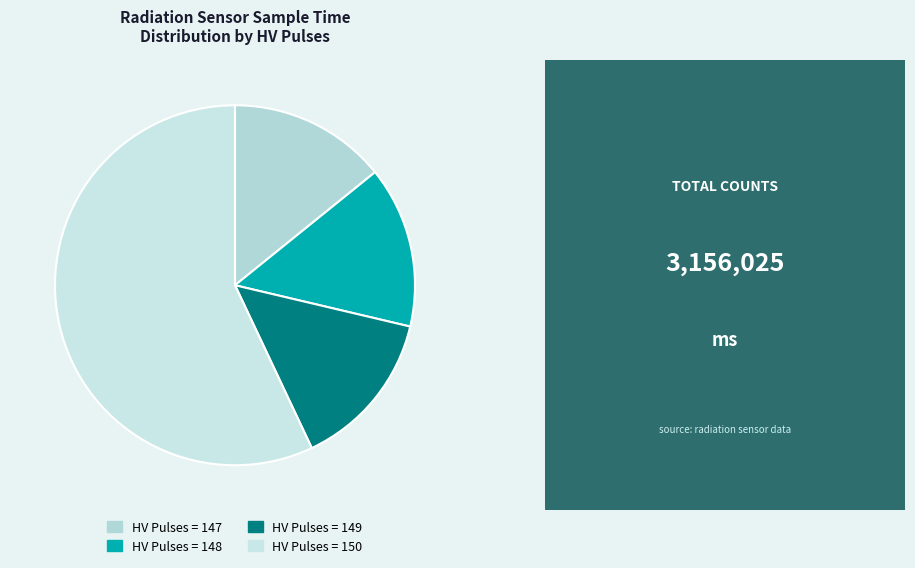

Is there any slice that represents more than half of the pie?

Yes